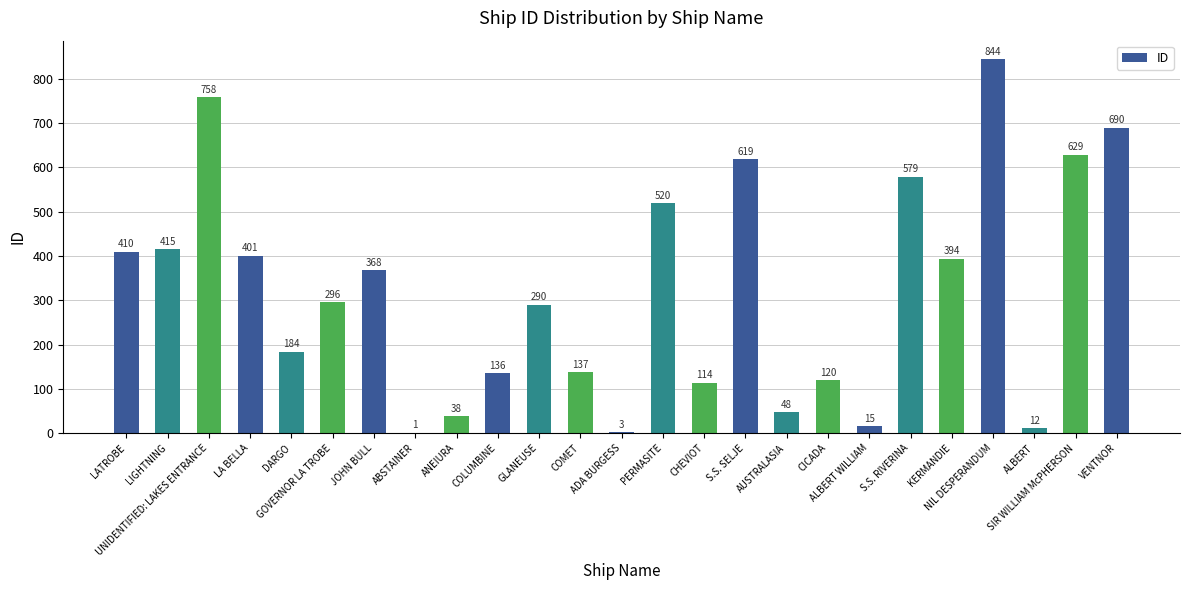

What is the sum of all values?

8021